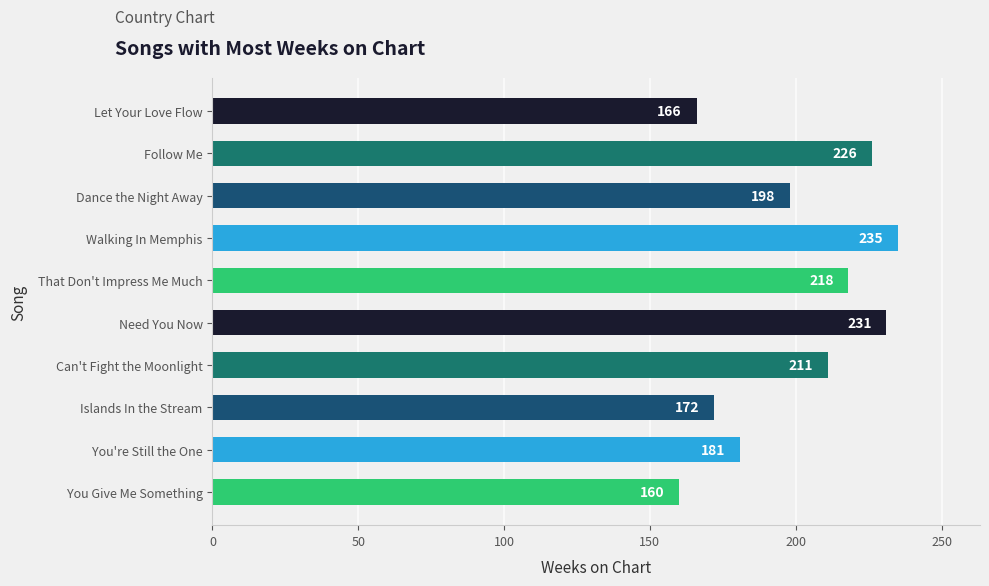

True or false: the data shows 172 at Islands In the Stream.

True